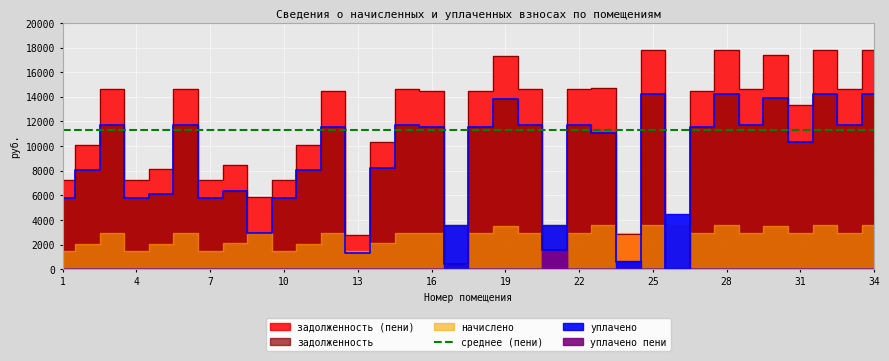

How many data points in задолженность are less than 11520?

17